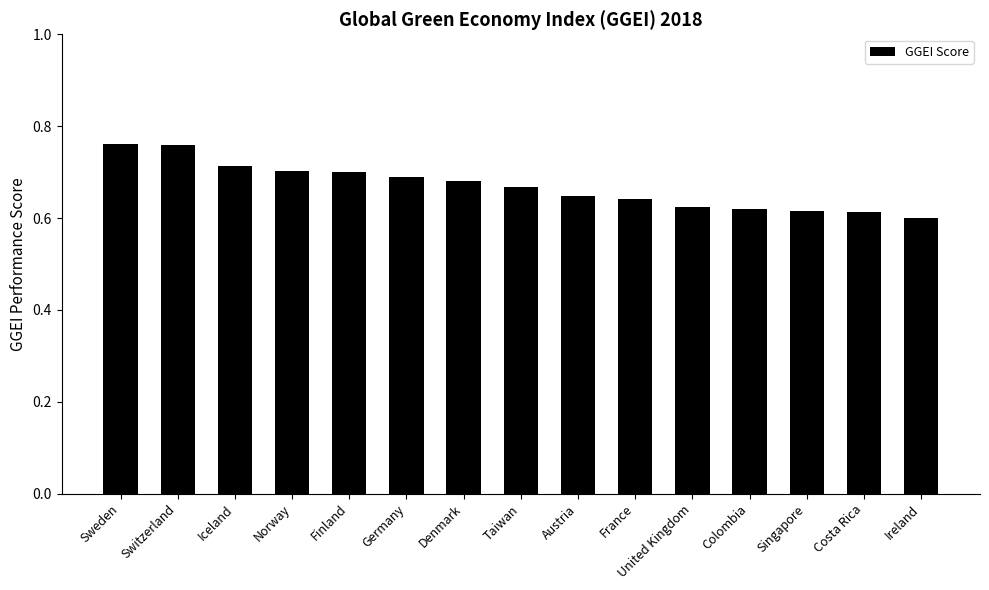

The chart shows a value of 0.6 at United Kingdom. True or false?

True